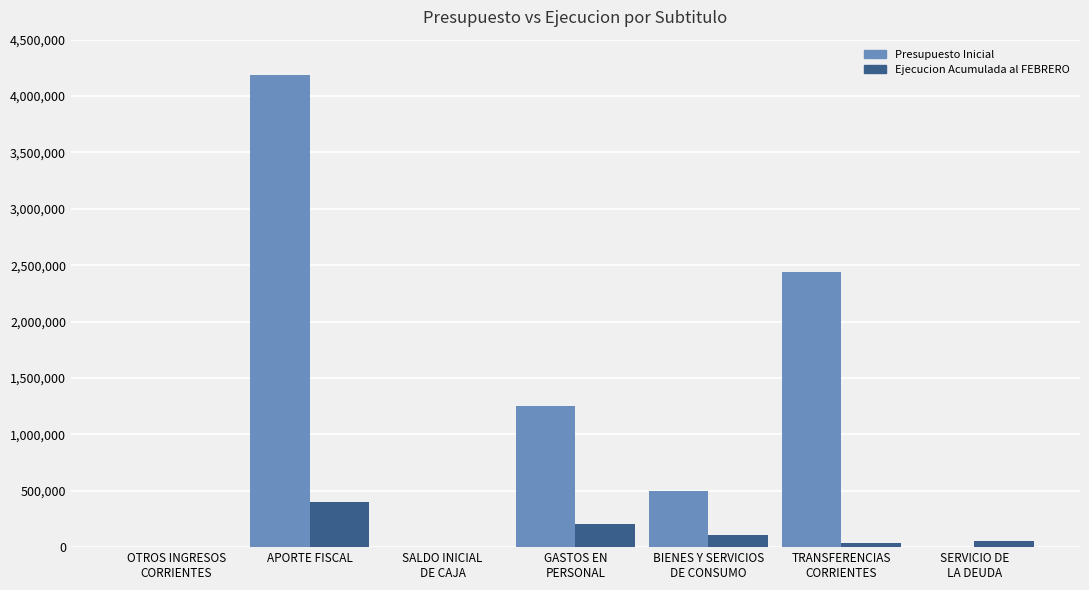

At which label does Presupuesto Inicial reach its peak?

APORTE FISCAL